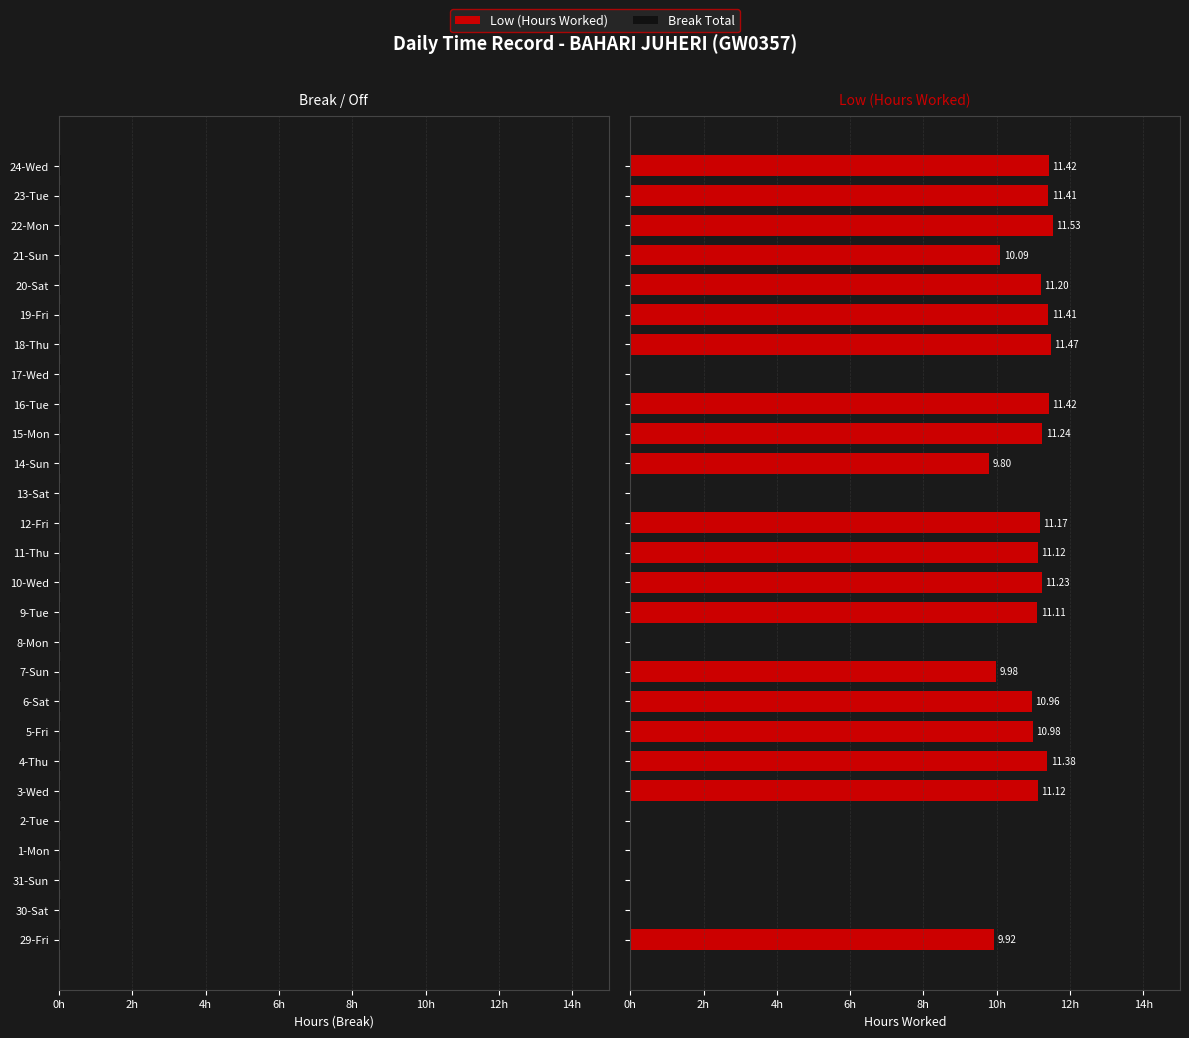

What is the sum of all Low (Hours Worked) values?

220.0